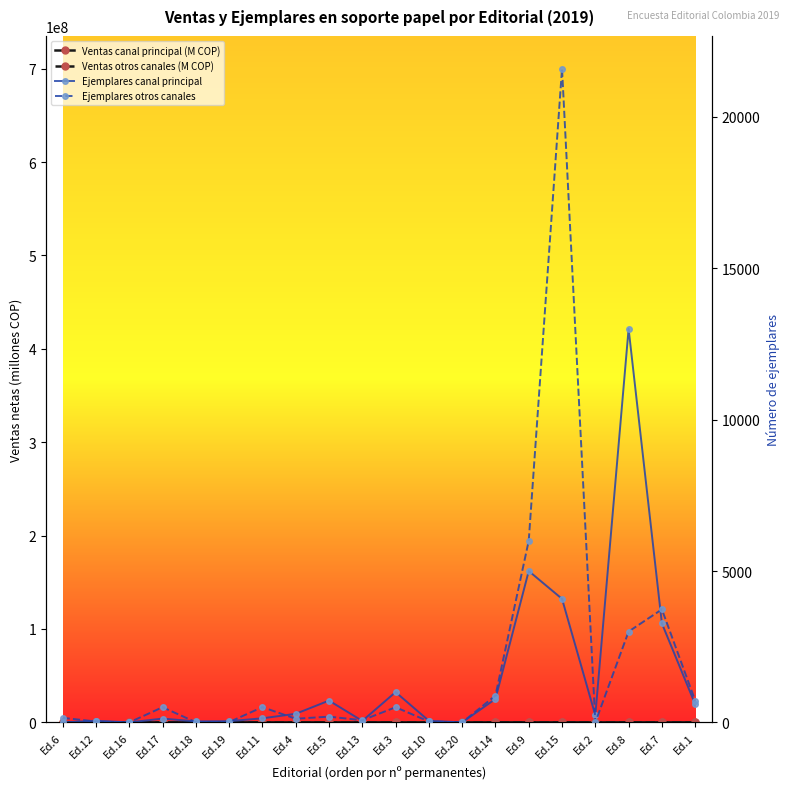

Rank the categories by Ejemplares canal principal value from highest to lowest.

Ed.8, Ed.9, Ed.15, Ed.7, Ed.3, Ed.14, Ed.5, Ed.1, Ed.4, Ed.2, Ed.11, Ed.17, Ed.12, Ed.10, Ed.13, Ed.19, Ed.18, Ed.6, Ed.16, Ed.20